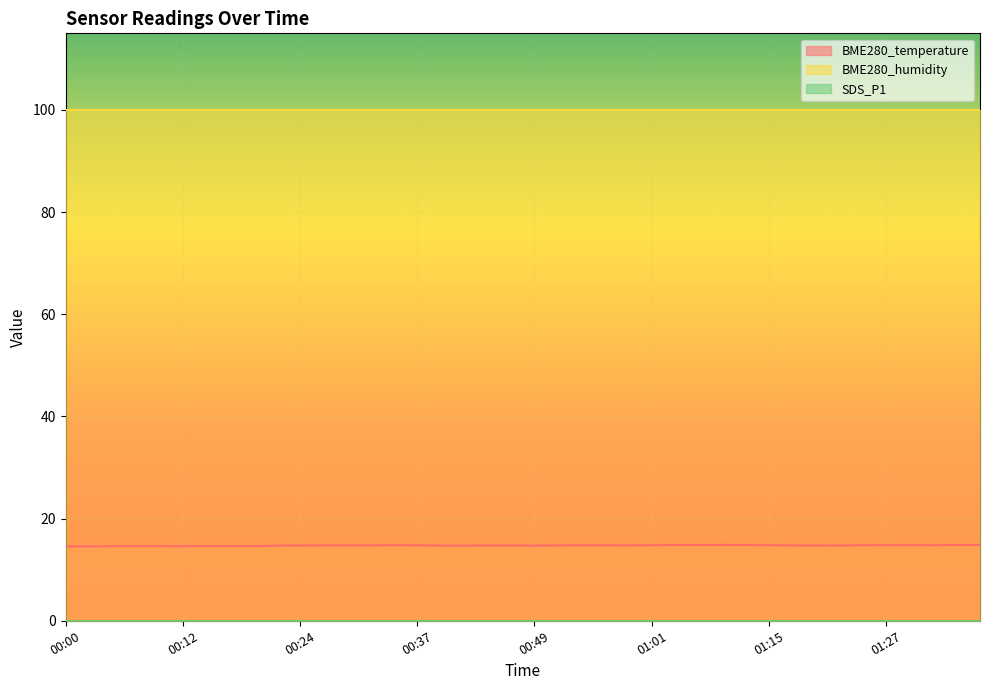

The BME280_temperature series shows 14.7 at 00:41. True or false?

True